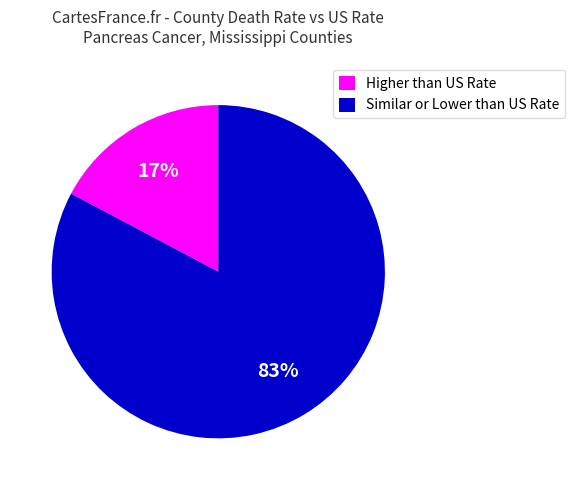

Count the number of slices in the pie.

2